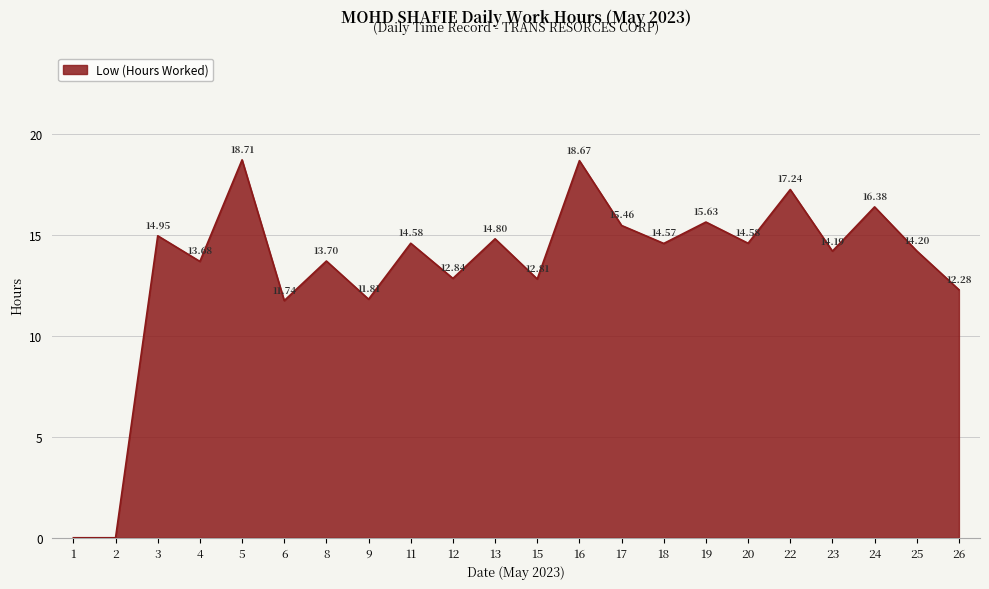

What is the change in value from 11 to 15?

-1.8